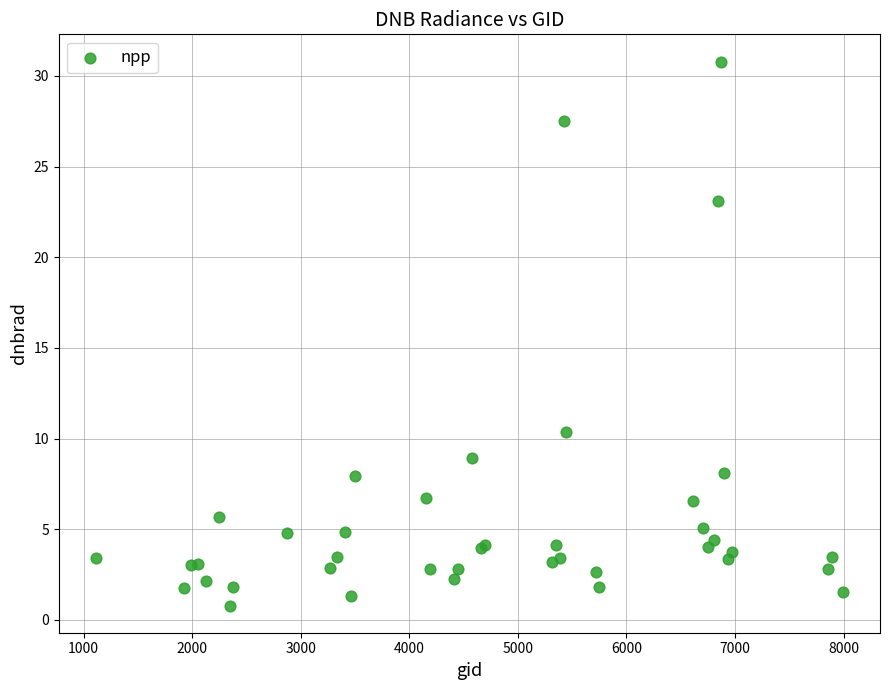

What Y value in the scatter plot is closest to 15?

10.4